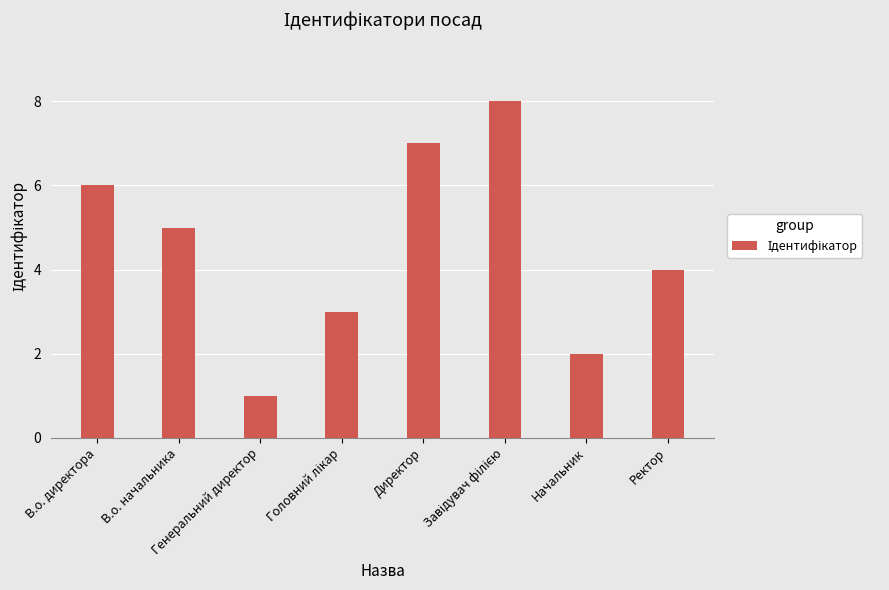

What is the greatest value displayed?

8